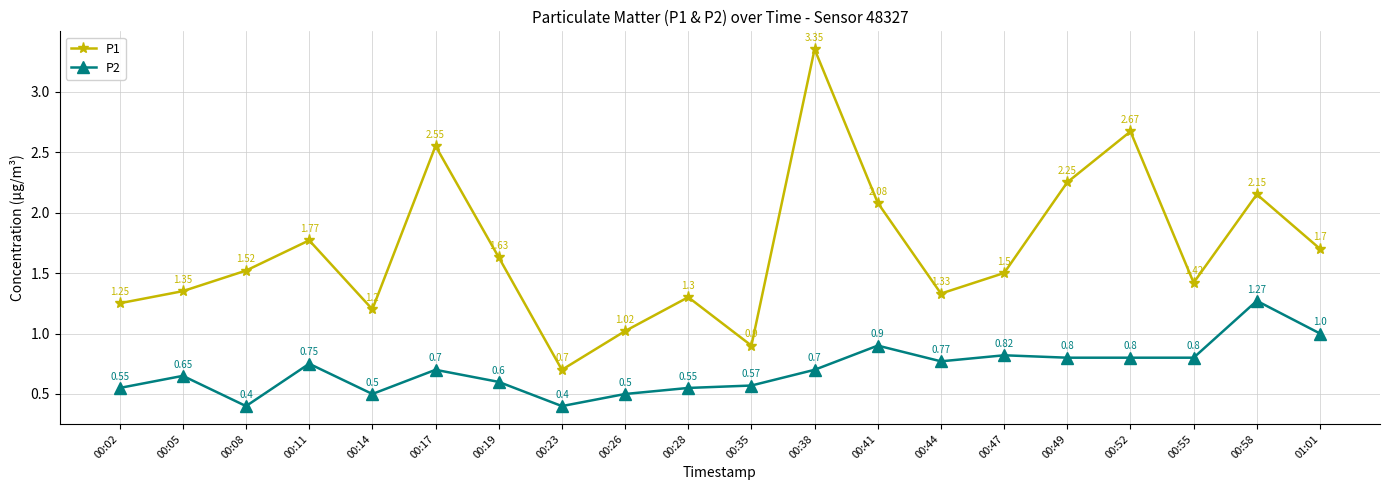

Which series has the largest total across all categories?

P1